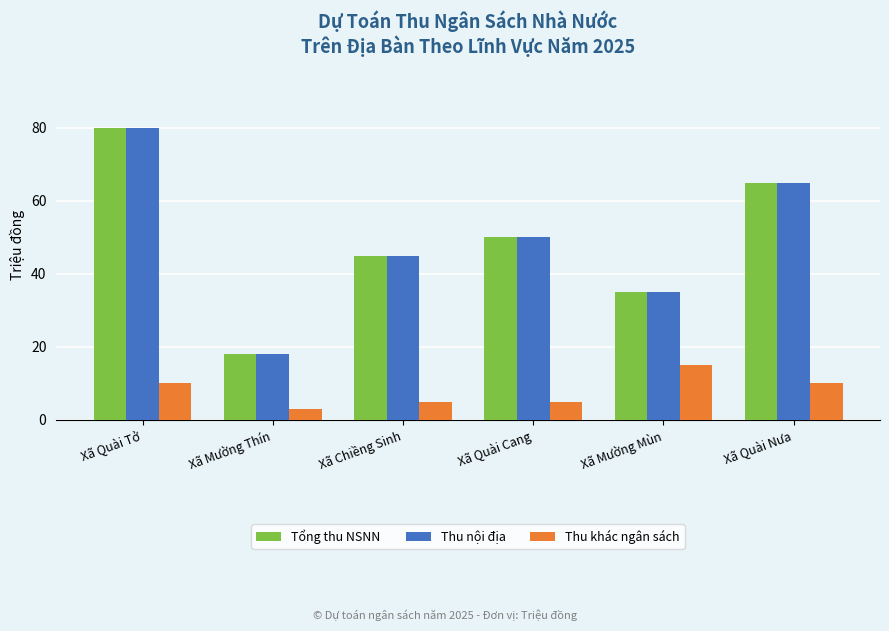

Is it true that Thu khác ngân sách equals 10 at Xã Quài Nưa?

True